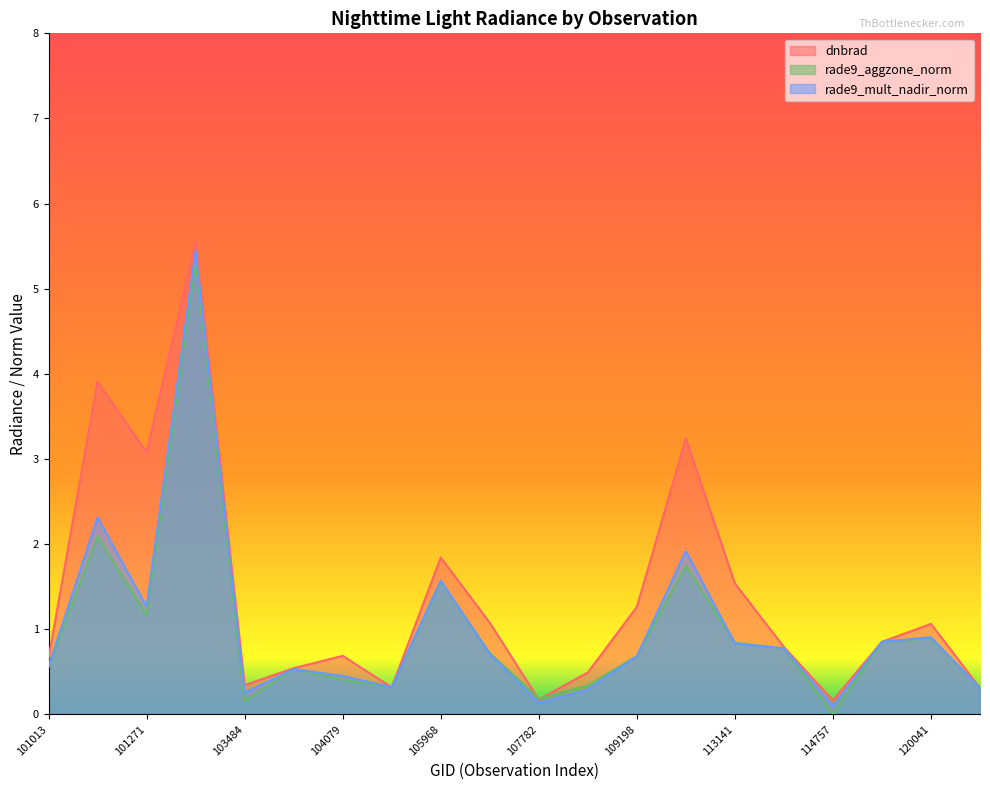

True or false: dnbrad and rade9_aggzone_norm cross at least once.

True